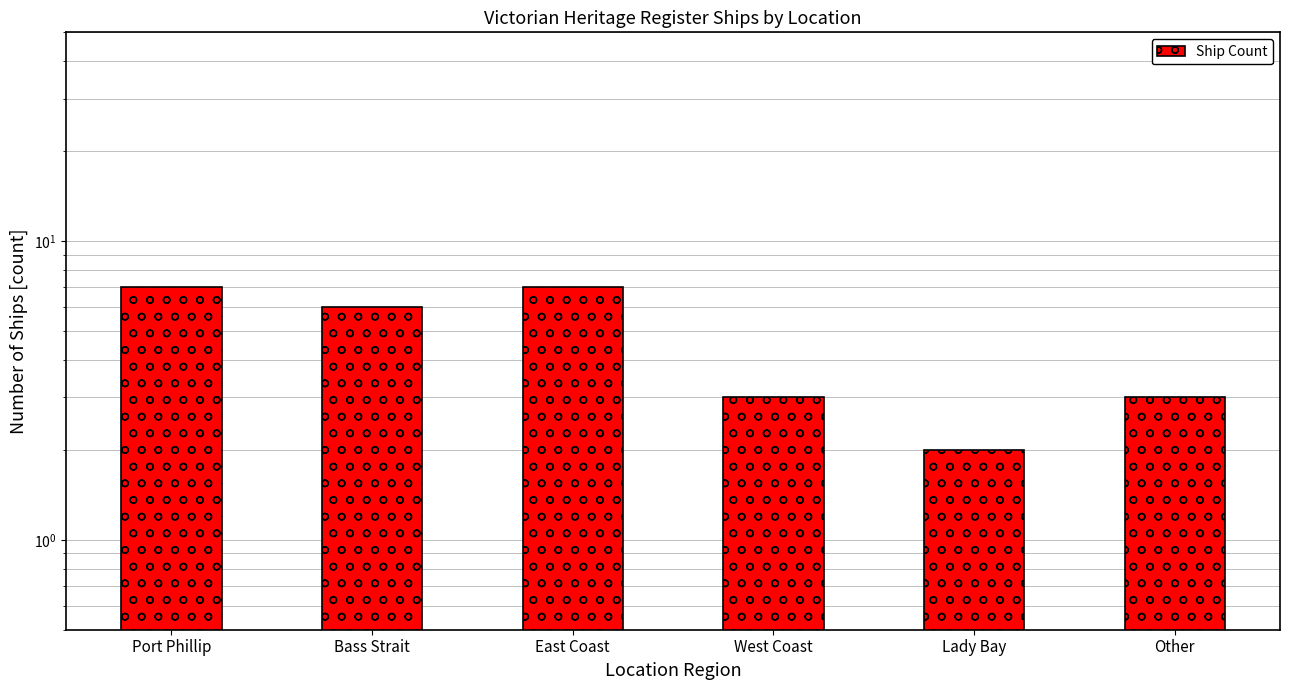

Reading left to right, transcribe all the data shown in this chart.

Port Phillip=7	Bass Strait=6	East Coast=7	West Coast=3	Lady Bay=2	Other=3